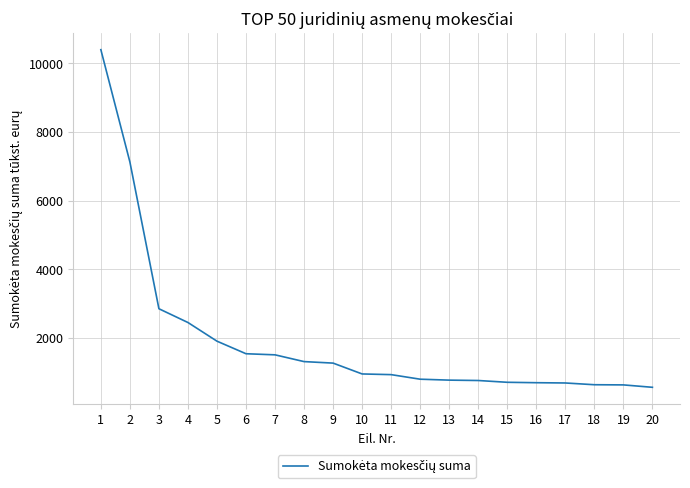

Which category has the highest value across all series?

1